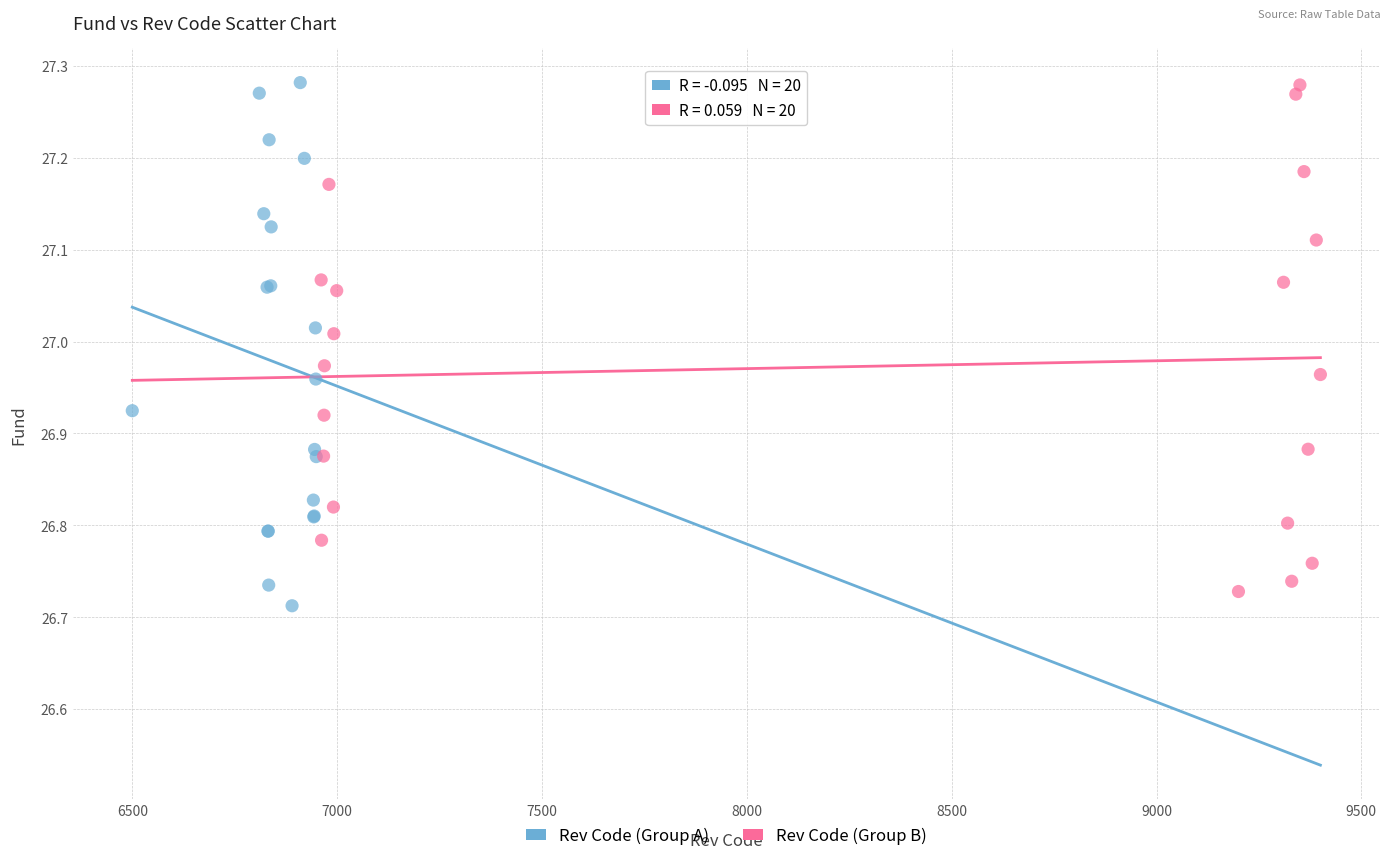

What are all the series names shown in the legend?

Rev Code (Group A), Rev Code (Group B)